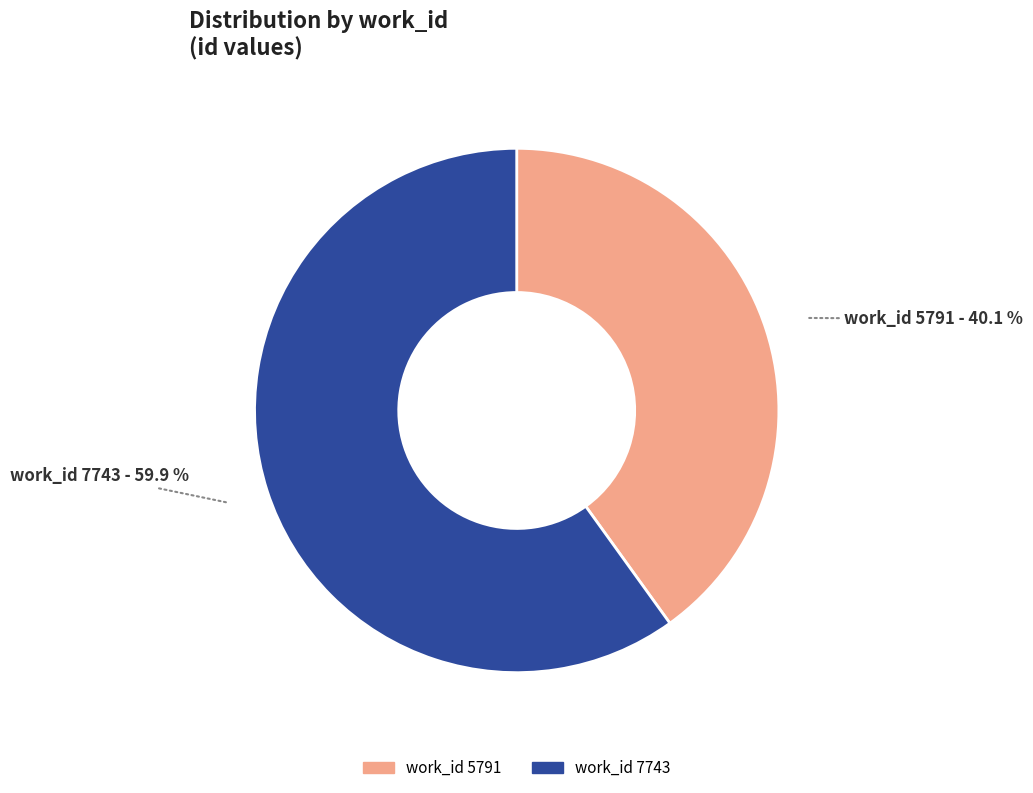

Count the number of slices in the pie.

2